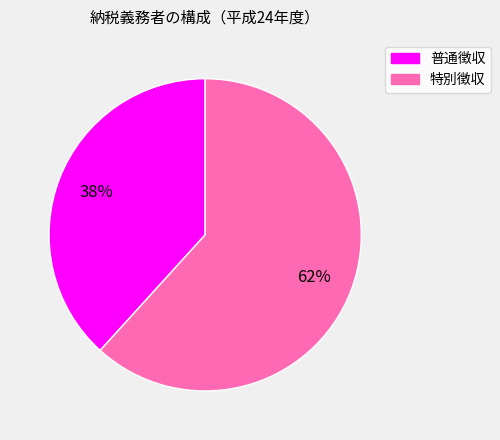

Do 普通徴収 and 特別徴収 together represent more than half of the pie?

Yes